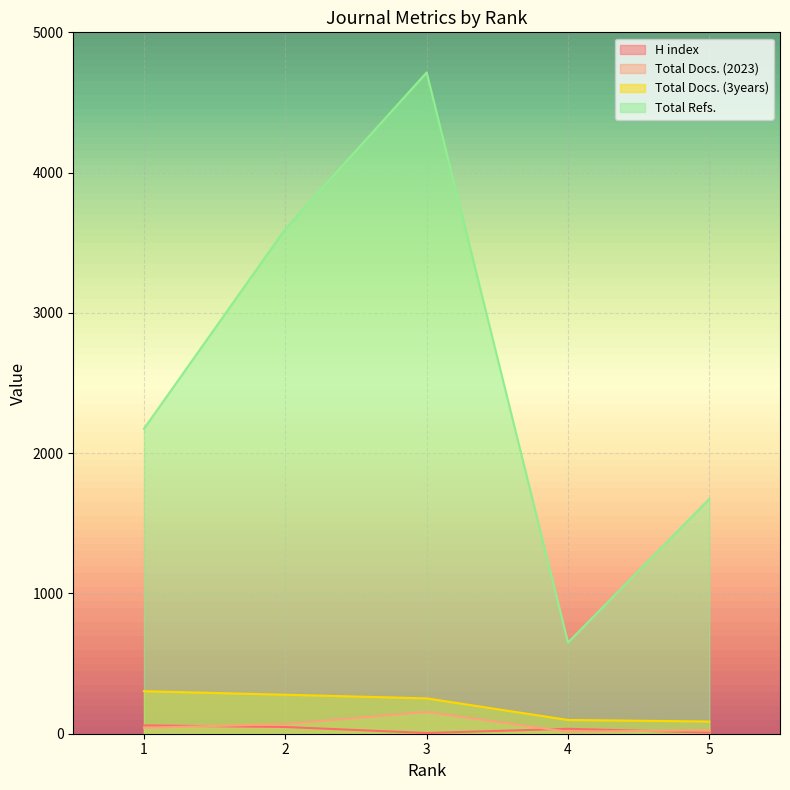

True or false: H index and Total Docs. (3years) intersect in this chart.

False